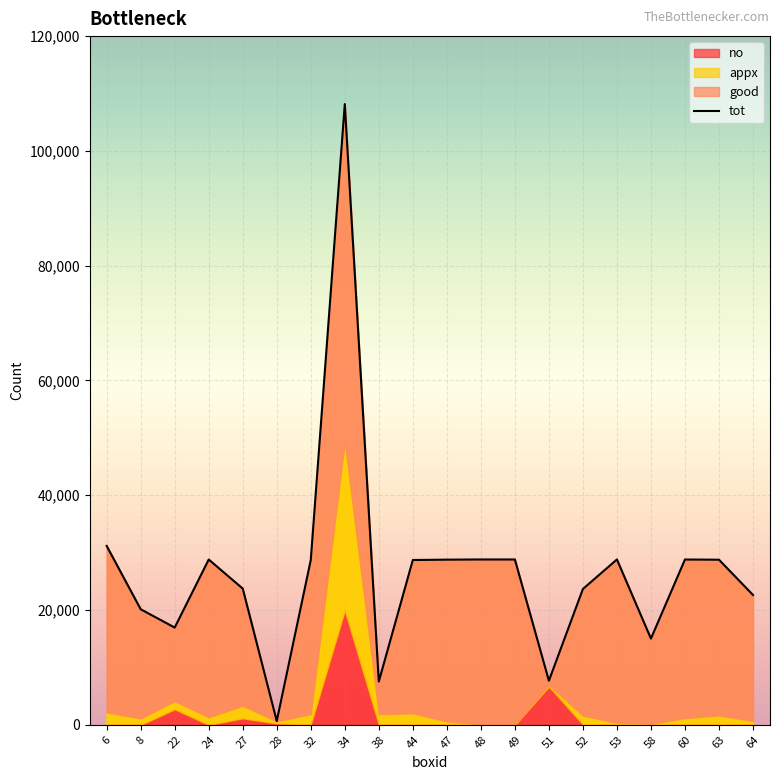

True or false: no has a value of 0 at 60.

True